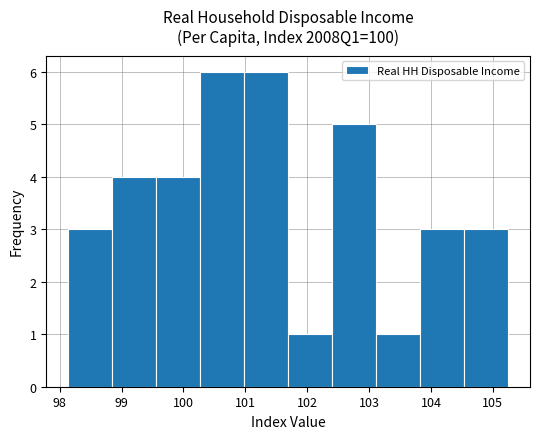

Reading left to right, transcribe this chart: for each bar, give the range it covers on the x-axis and its height. Neither the bar edges nor the heights are printed on the chart, so give them approximately, as read against the axes.

98.1 to 98.9: 3
98.9 to 99.6: 4
99.6 to 100.3: 4
100.3 to 101.0: 6
101.0 to 101.7: 6
101.7 to 102.4: 1
102.4 to 103.1: 5
103.1 to 103.8: 1
103.8 to 104.5: 3
104.5 to 105.2: 3